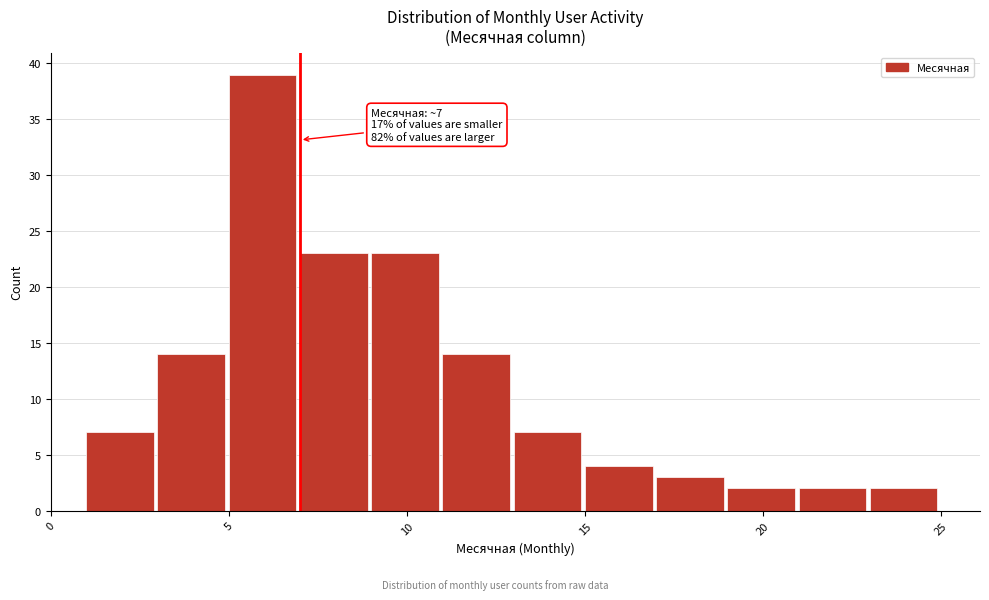

Which range on the x-axis has the tallest bar?

5 to 7